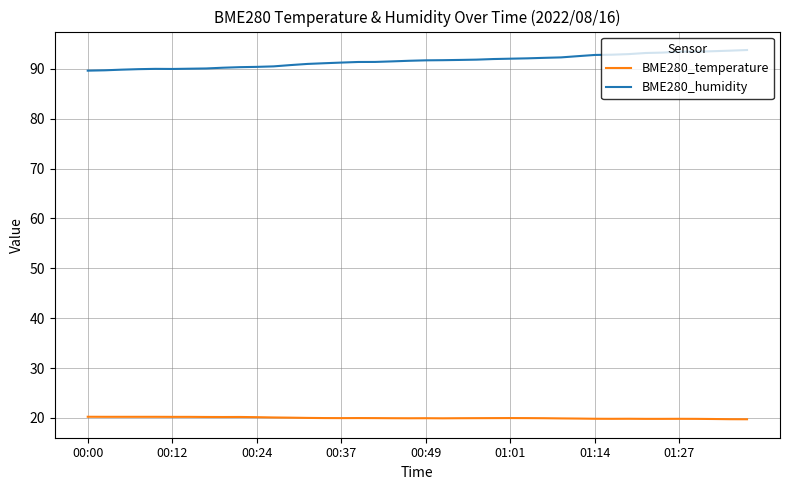

Which series has the widest spread of values?

BME280_humidity